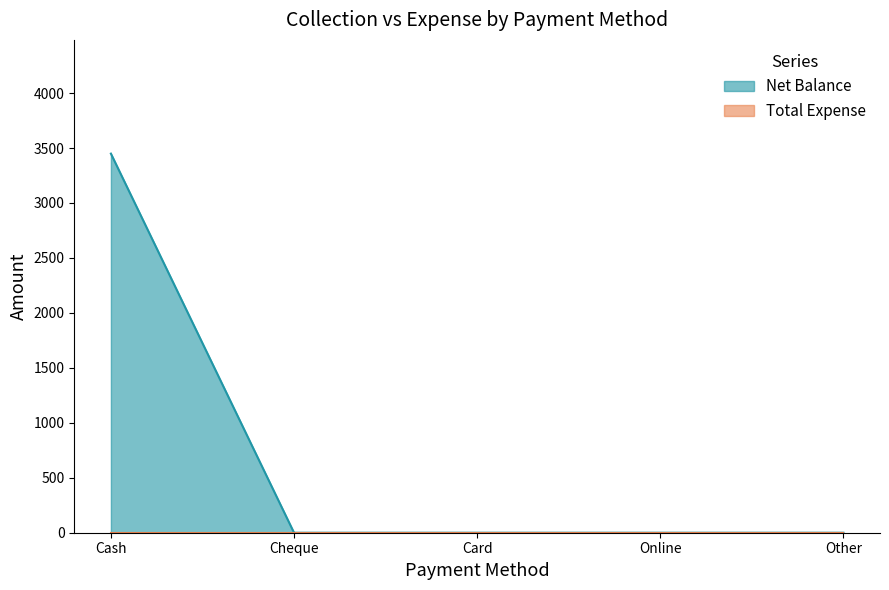

The chart shows a value of 0 at Cheque. True or false?

True